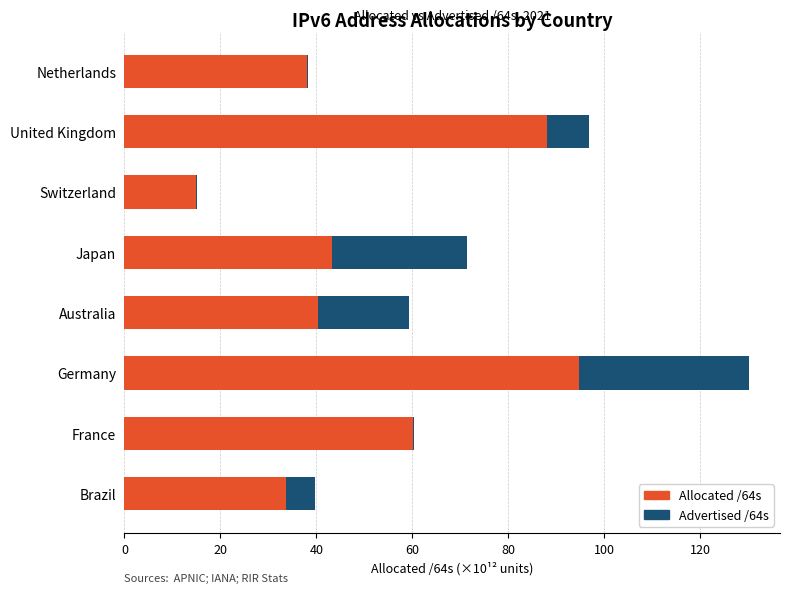

The value of Allocated /64s at Australia is 67.7. True or false?

False